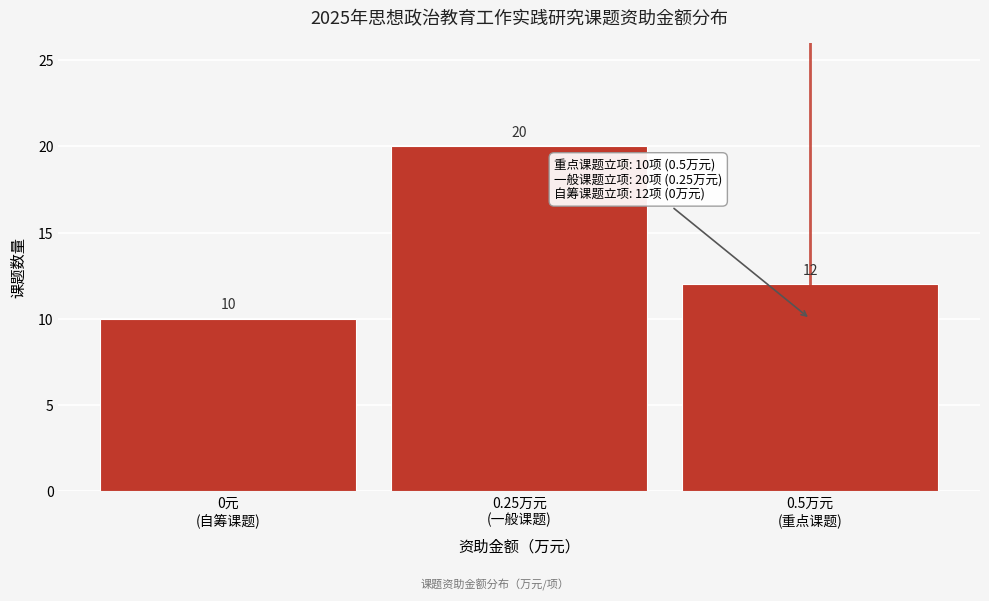

Reading left to right, list all the values displayed in this chart.

10	20	12